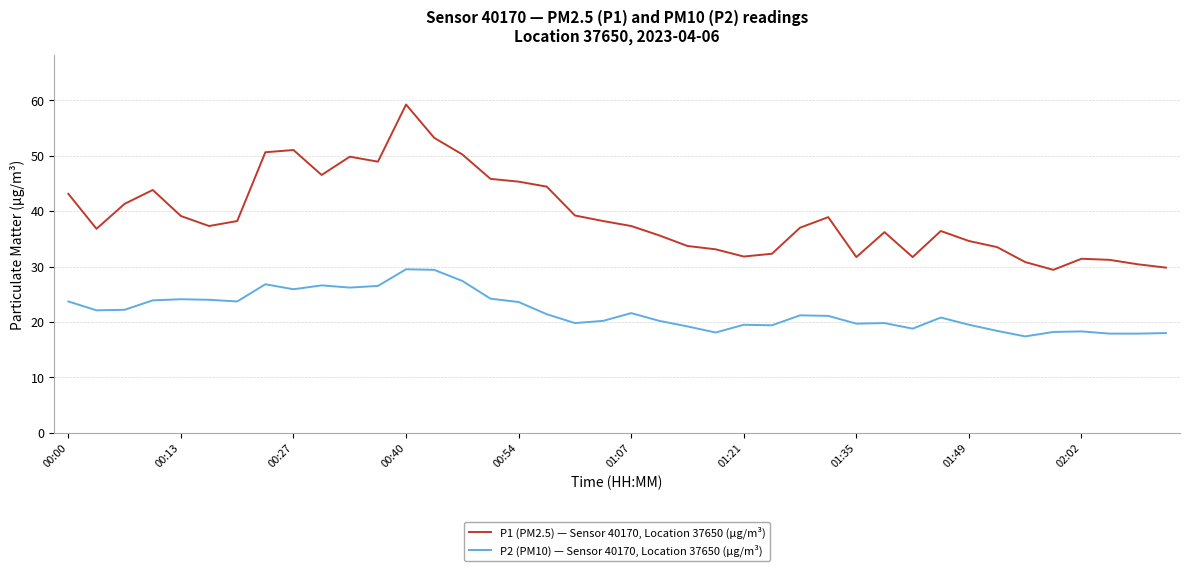

Which series has the largest total across all categories?

P1 (PM2.5) — Sensor 40170, Location 37650 (µg/m³)